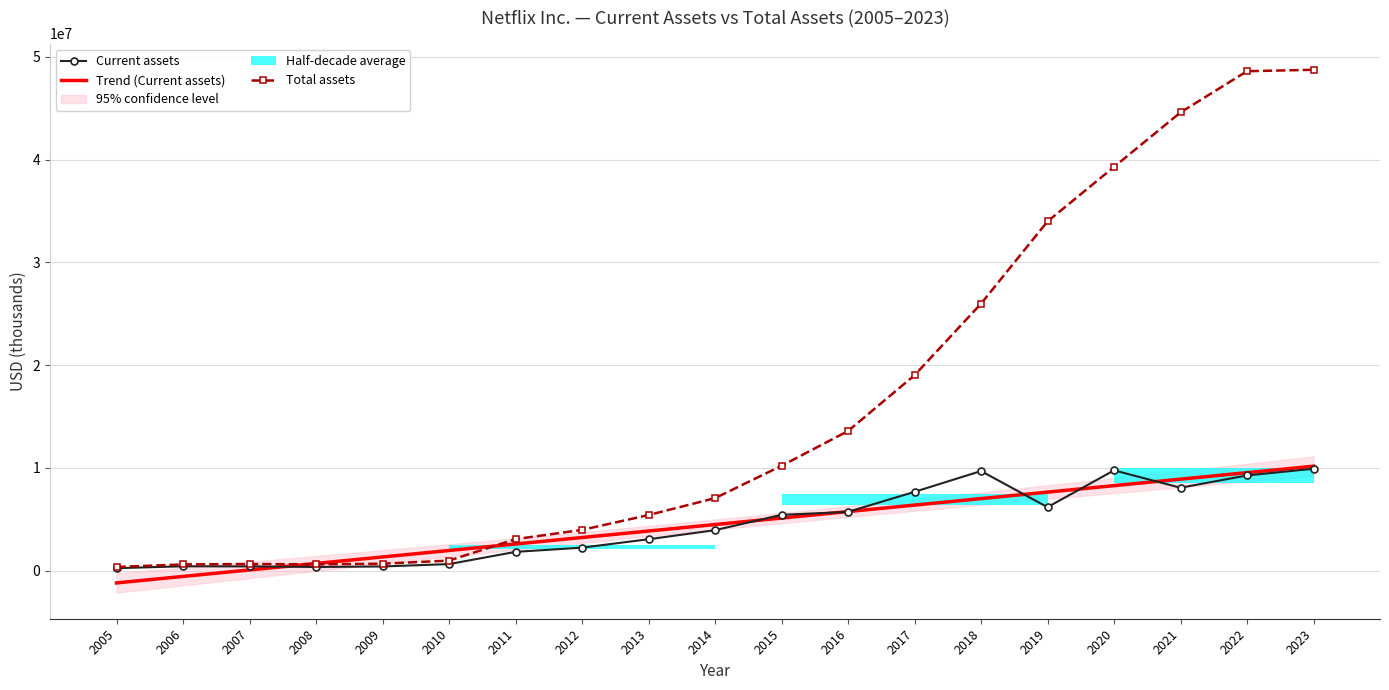

True or false: Current assets has a value of 9124199.2 at 2016.

False